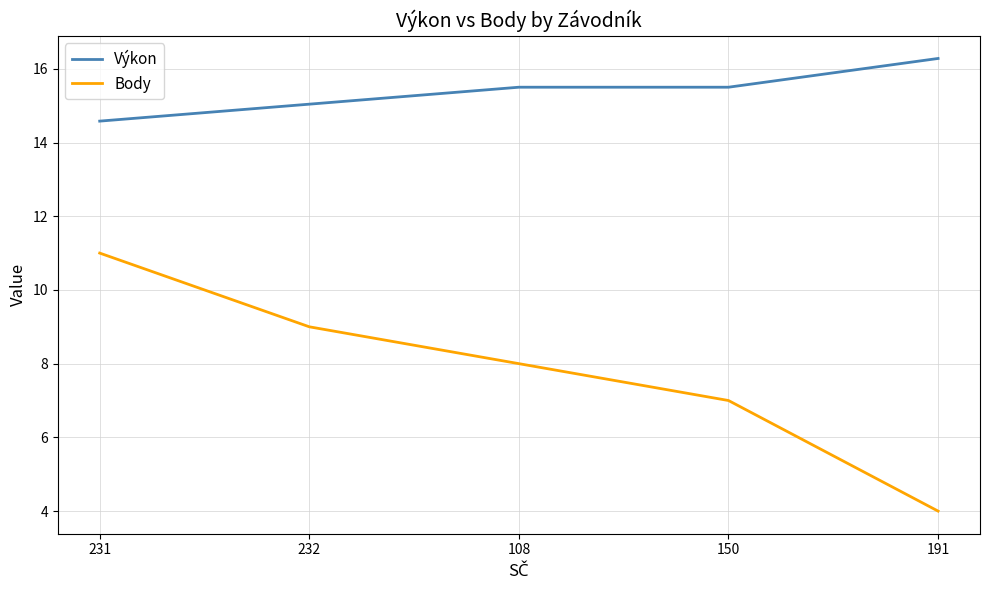

At which label does Body reach its minimum?

191